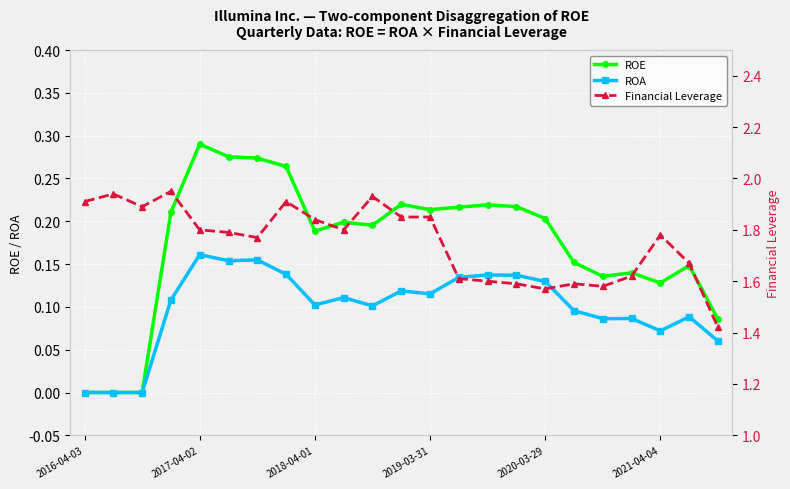

What are all the series names shown in the legend?

ROE, ROA, Financial Leverage